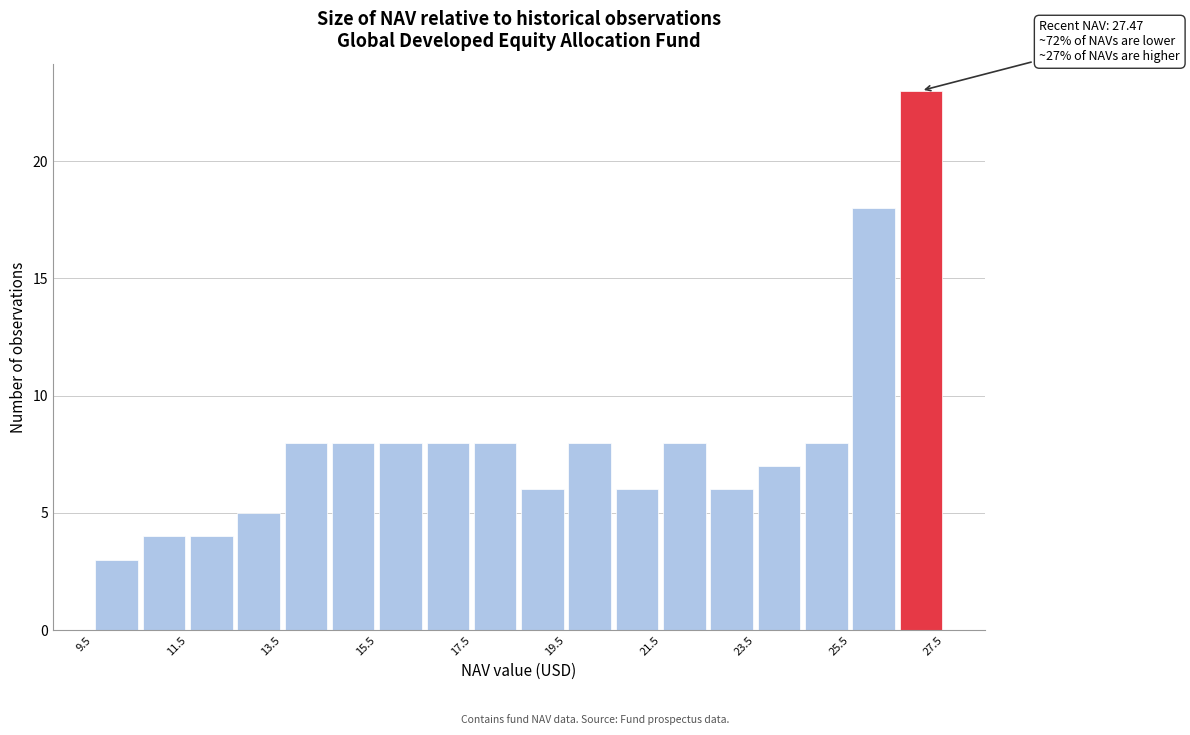

Over which range of the x-axis is the bar tallest?

26.5 to 27.5